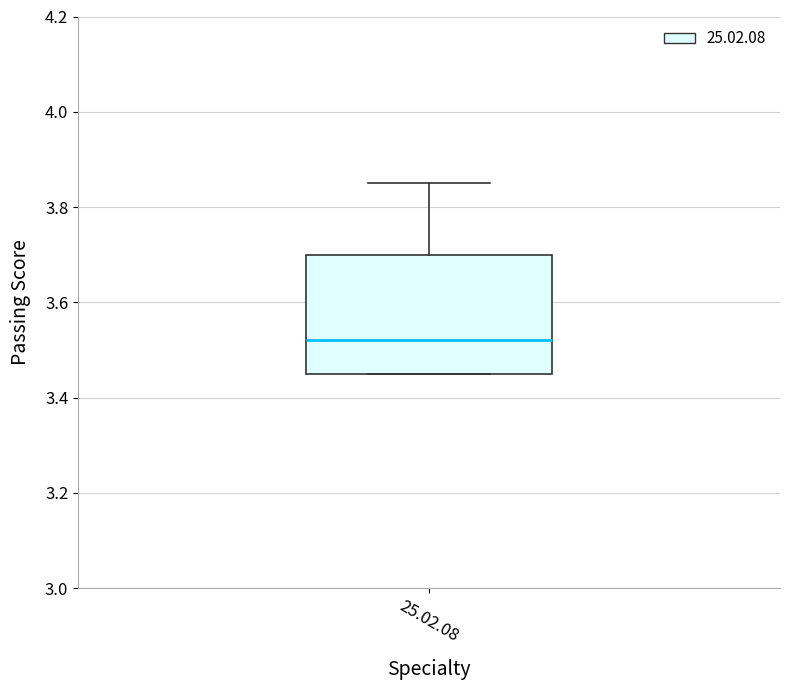

Read this box plot against the y-axis: the position of the median line, the range covered by the box, and the ends of both whiskers. The values are not printed on the chart, so give them approximately, as read against the axis.

median 3.52, box 3.46 to 3.70, whiskers 3.46 to 3.86